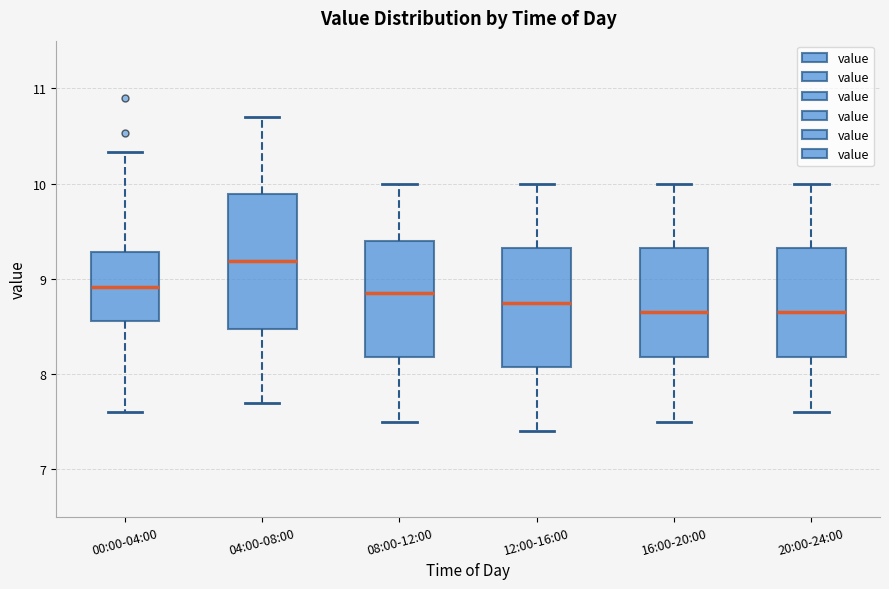

Where is the lower edge of the box for 08:00-12:00 on the y-axis? The values are not printed on the chart, so give them approximately, as read against the axis.

8.2